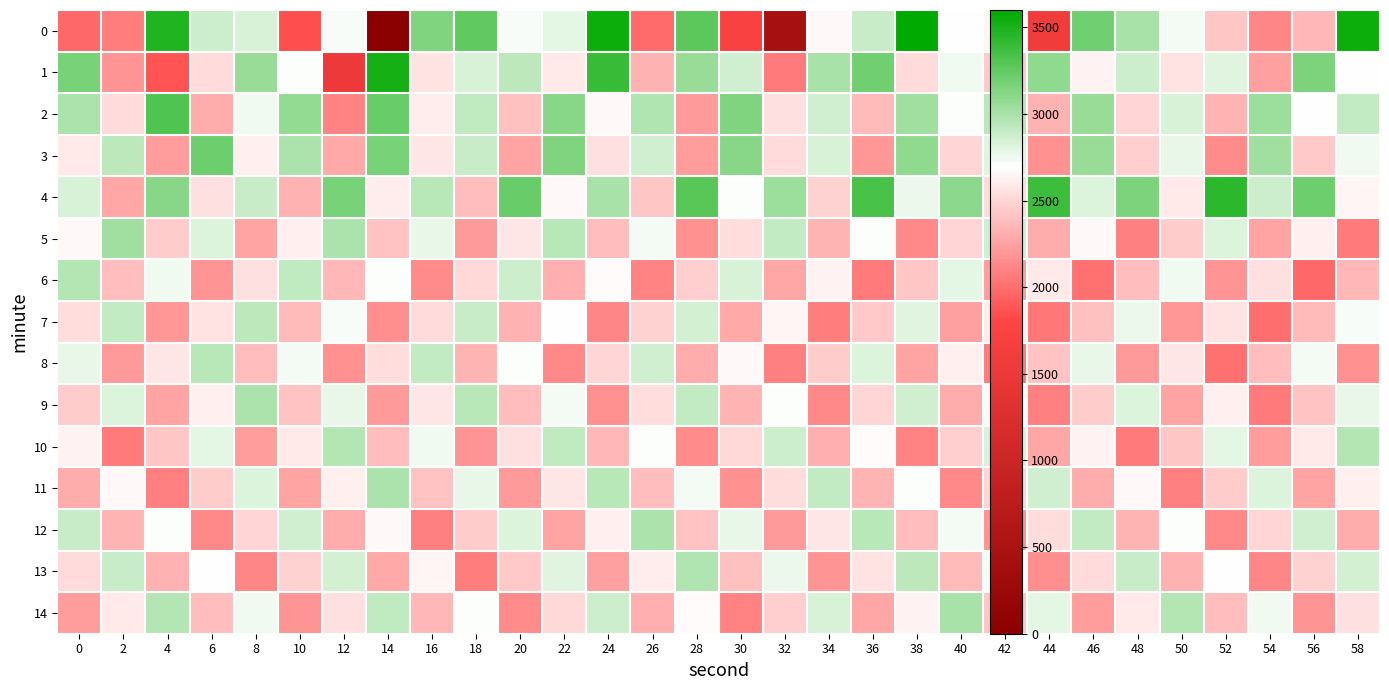

Rank the series by their maximum value, from lowest to highest.

7, 8, 6, 10, 13, 9, 11, 12, 14, 5, 3, 2, 4, 1, 0